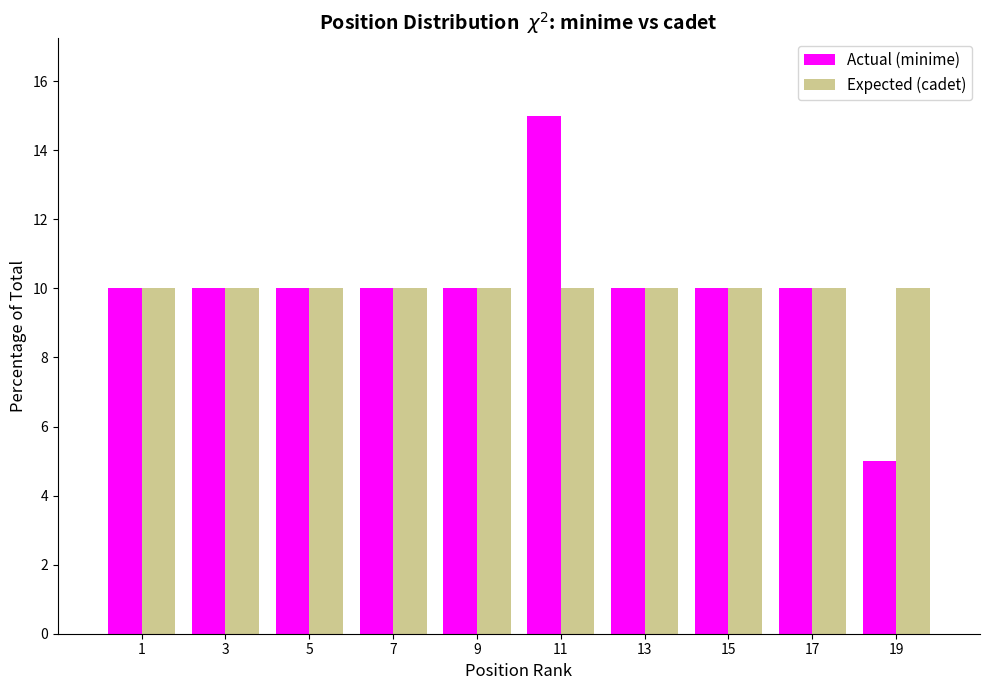

Reading left to right, list all the values displayed in this chart.

Actual (minime): 1=10	3=10	5=10	7=10	9=10	11=15	13=10	15=10	17=10	19=5
Expected (cadet): 1=10	3=10	5=10	7=10	9=10	11=10	13=10	15=10	17=10	19=10